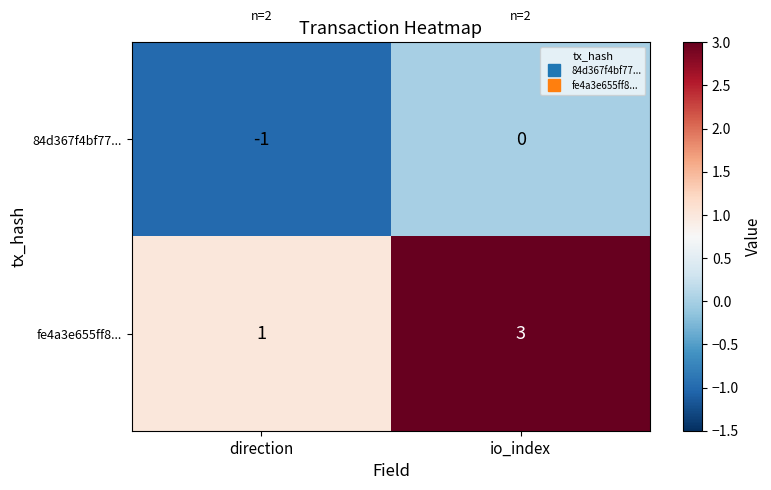

Reading left to right, extract all data points from this chart.

84d367f4bf77...: direction=-1	io_index=0
fe4a3e655ff8...: direction=1	io_index=3